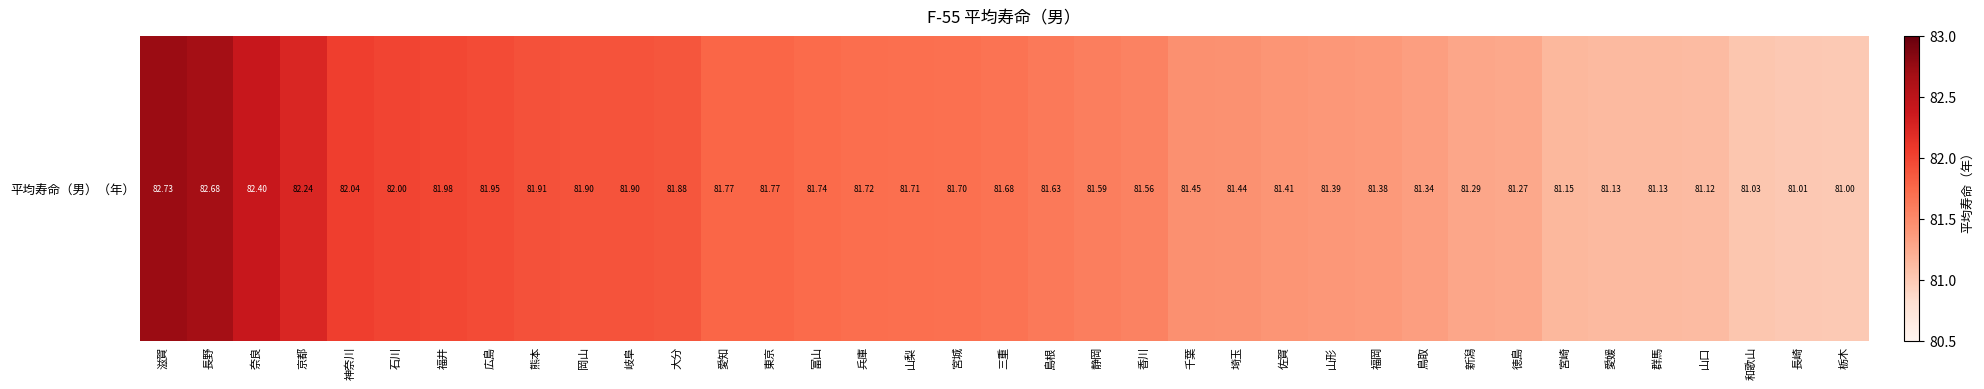

How many data points does each series have?

37